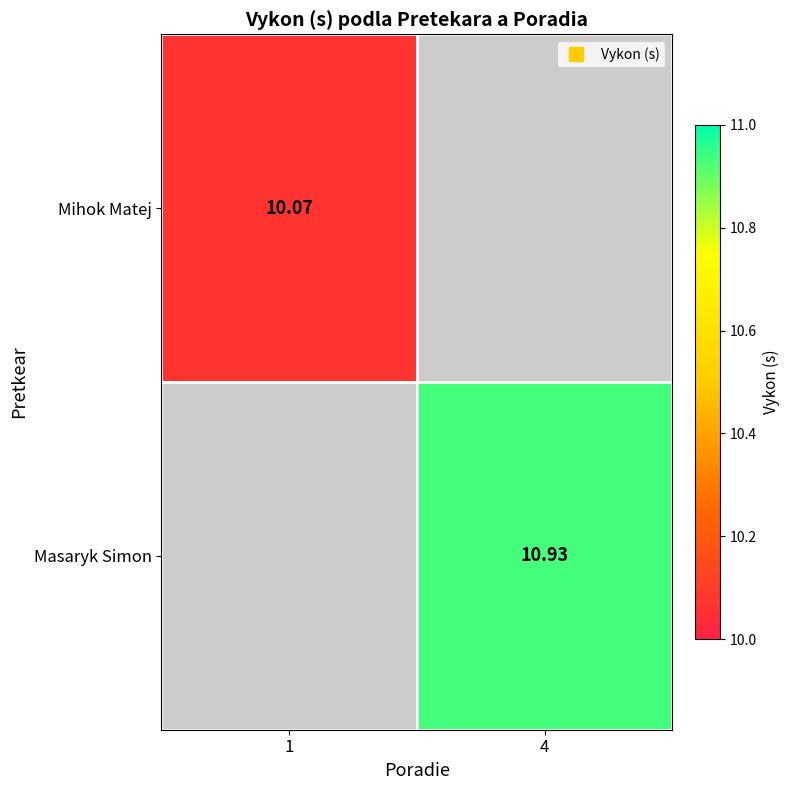

True or false: Masaryk Simon has a value of 5.5 at 4.

False